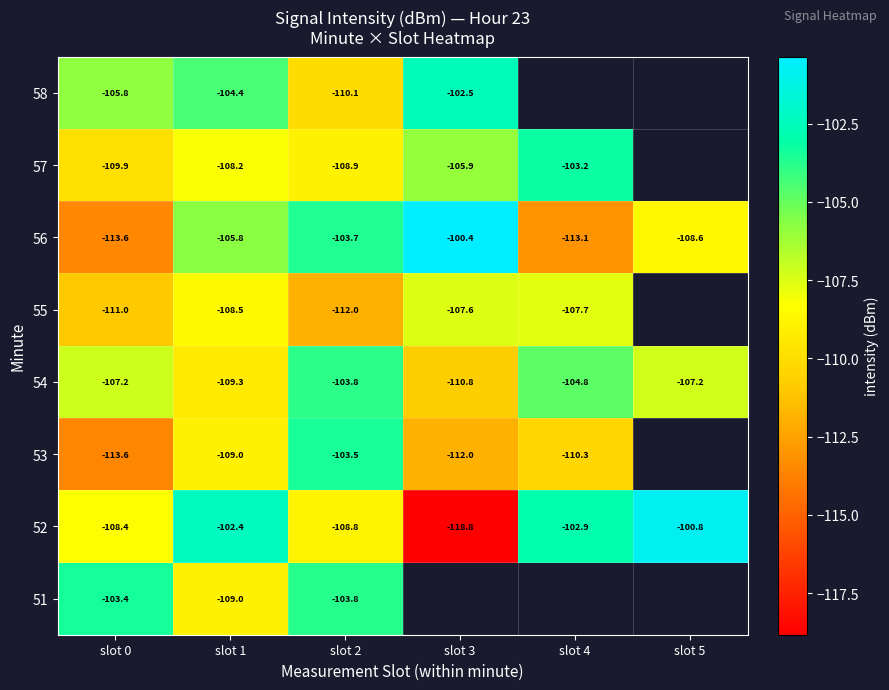

At which category does the chart reach its minimum across all series?

slot 3